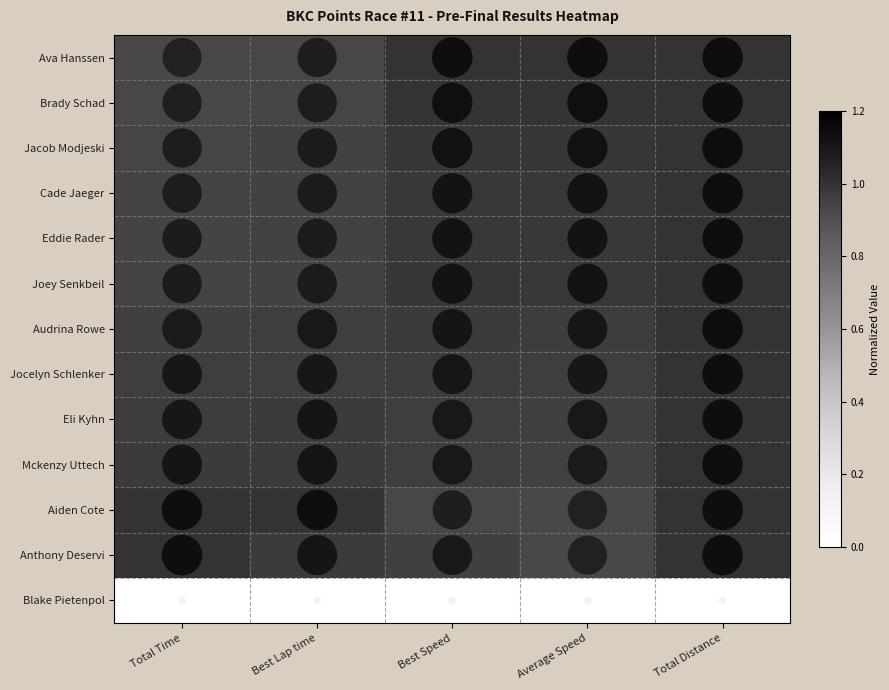

At which category is the sum across all series the highest?

Total Distance